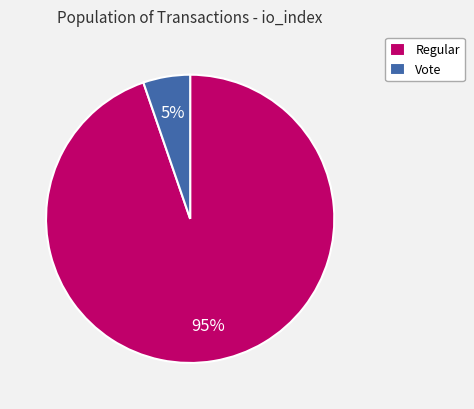

How many slices are in this pie chart?

2